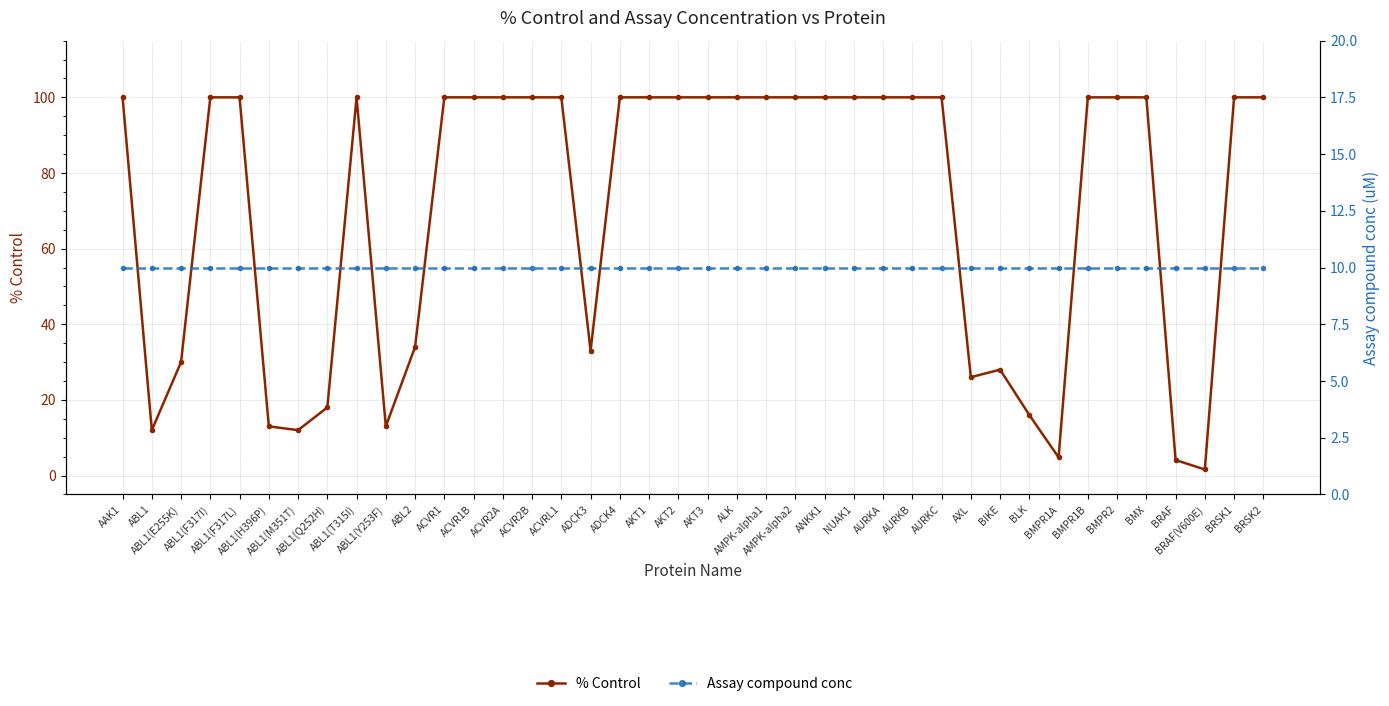

Which label corresponds to the smallest value in the chart?

BRAF(V600E)